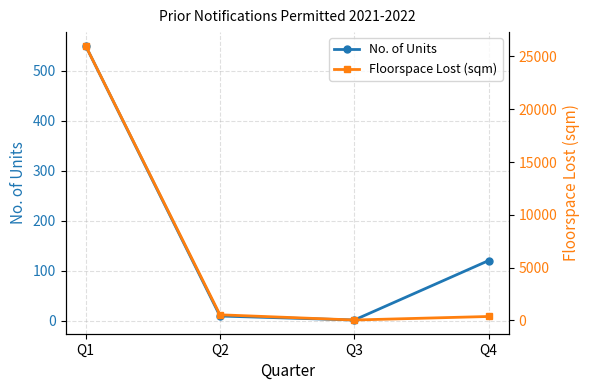

Which label corresponds to the largest value in the chart?

Q1